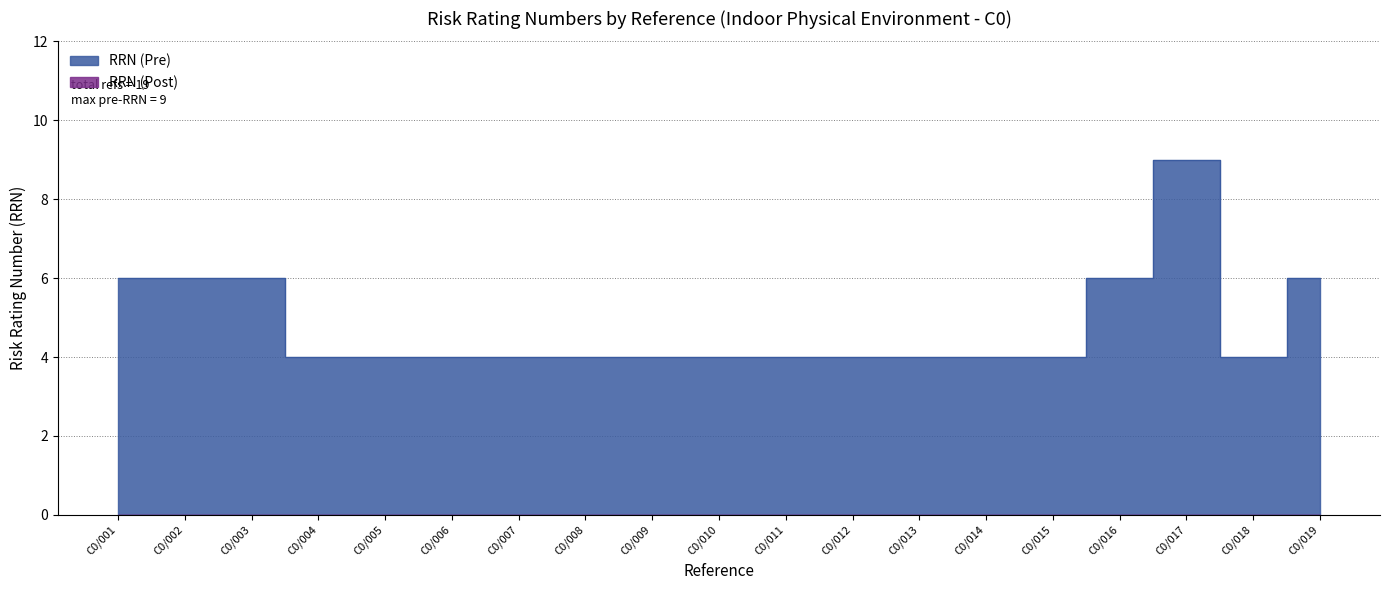

True or false: the data shows 2 at C0/012.

False